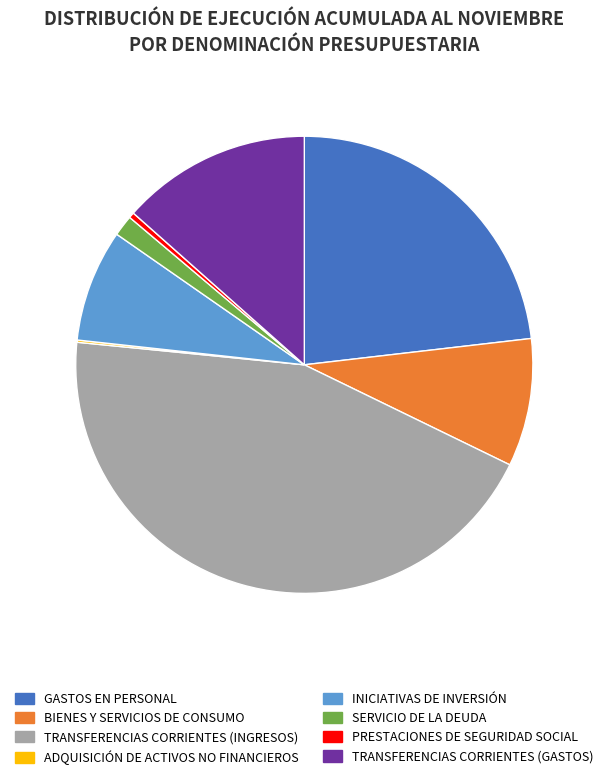

True or false: GASTOS EN PERSONAL accounts for 23% of the total.

True